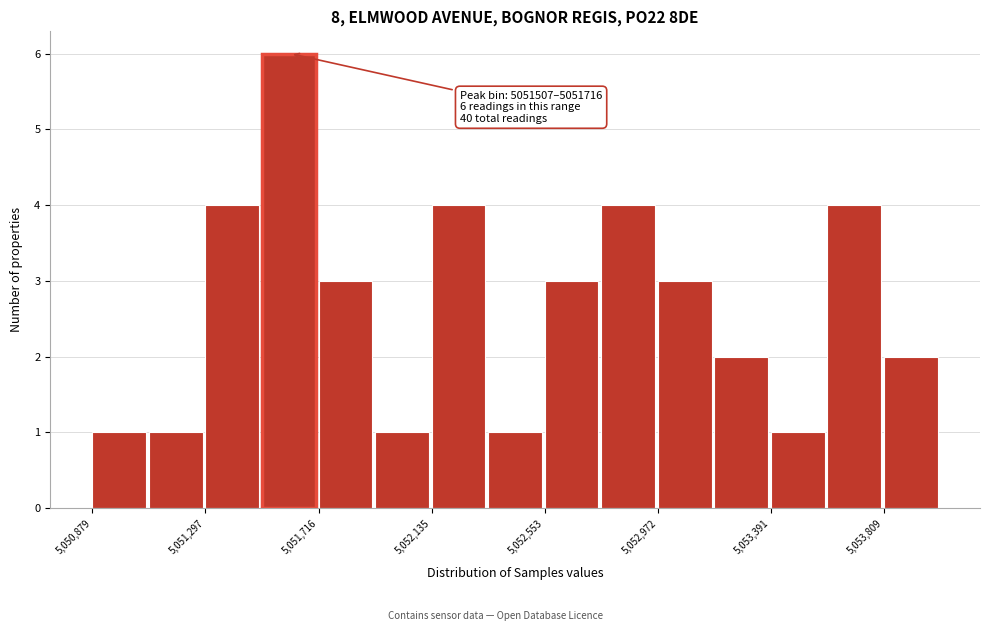

Which range on the x-axis has the tallest bar?

5051500 to 5051700